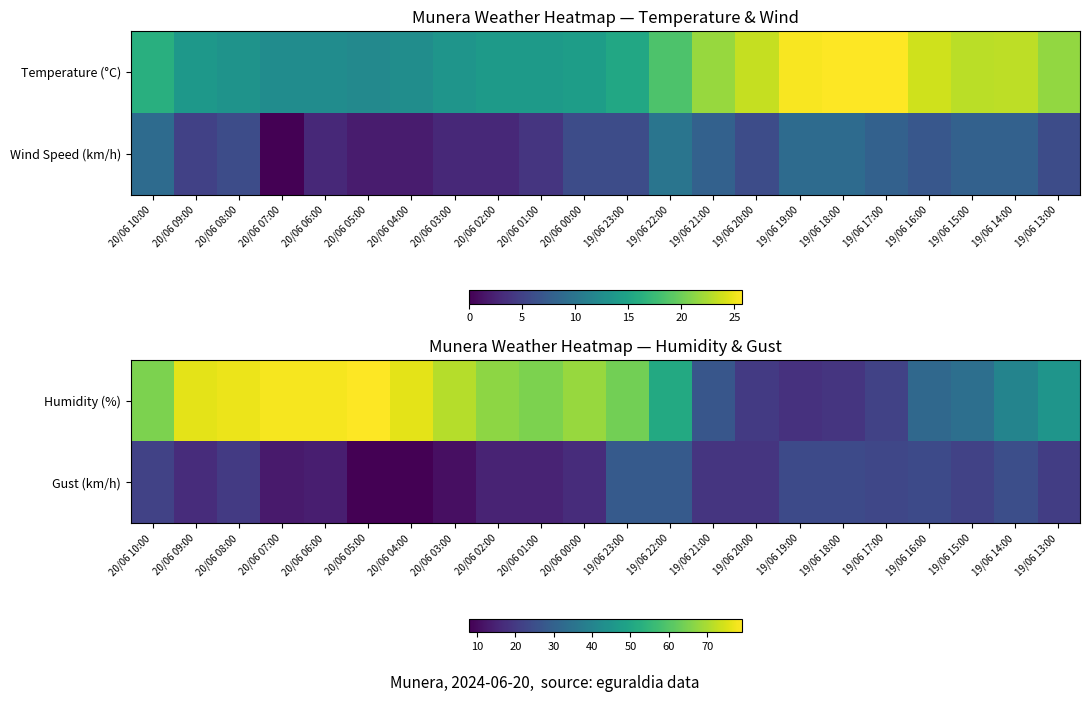

What is the minimum value shown in the chart?

8